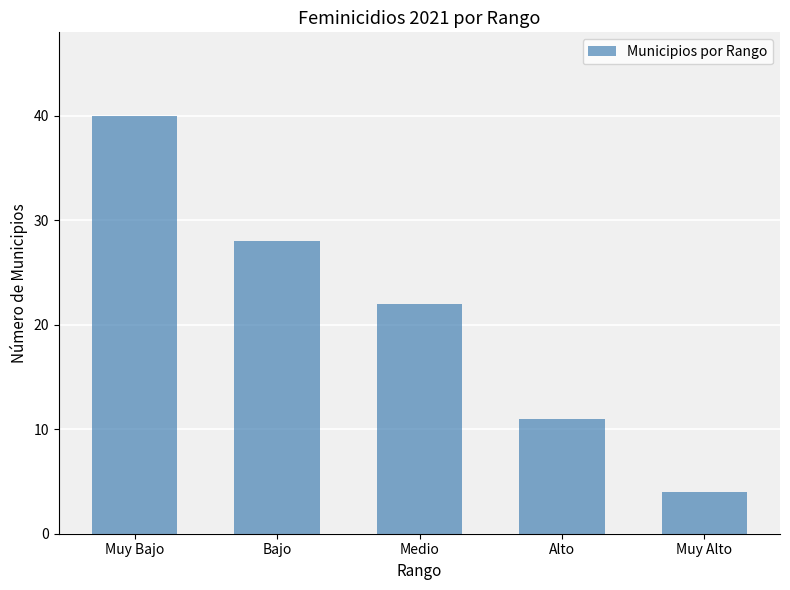

What is the minimum value shown in the chart?

4